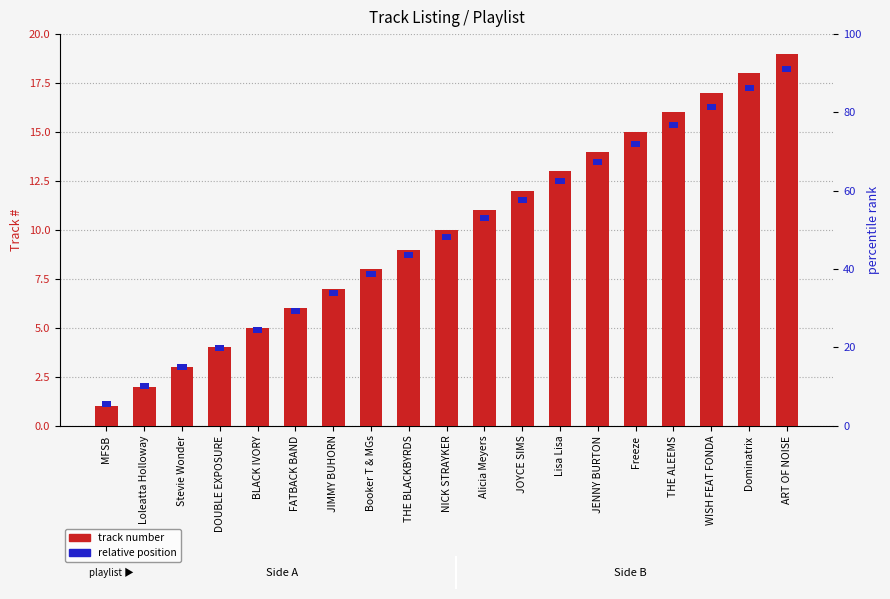

How many distinct data groups are displayed?

2